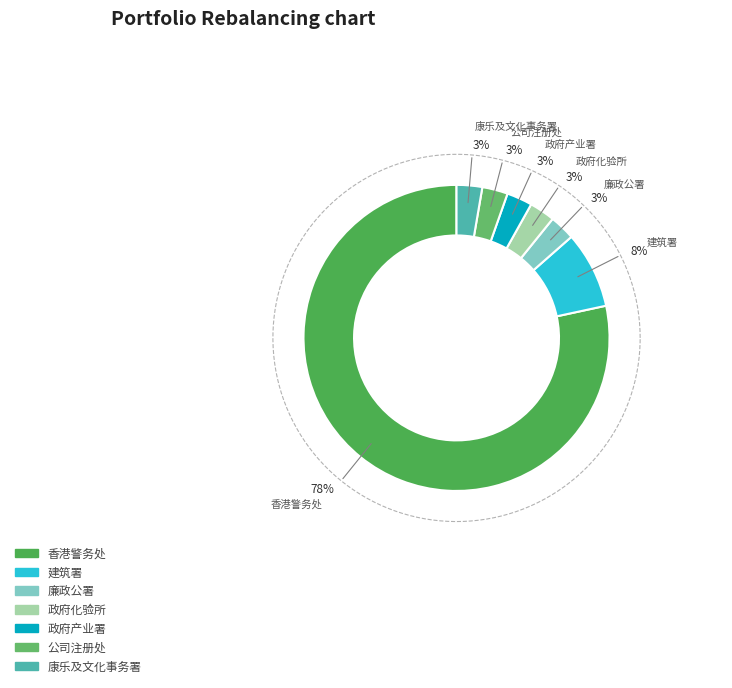

Which slice is the largest?

香港警务处